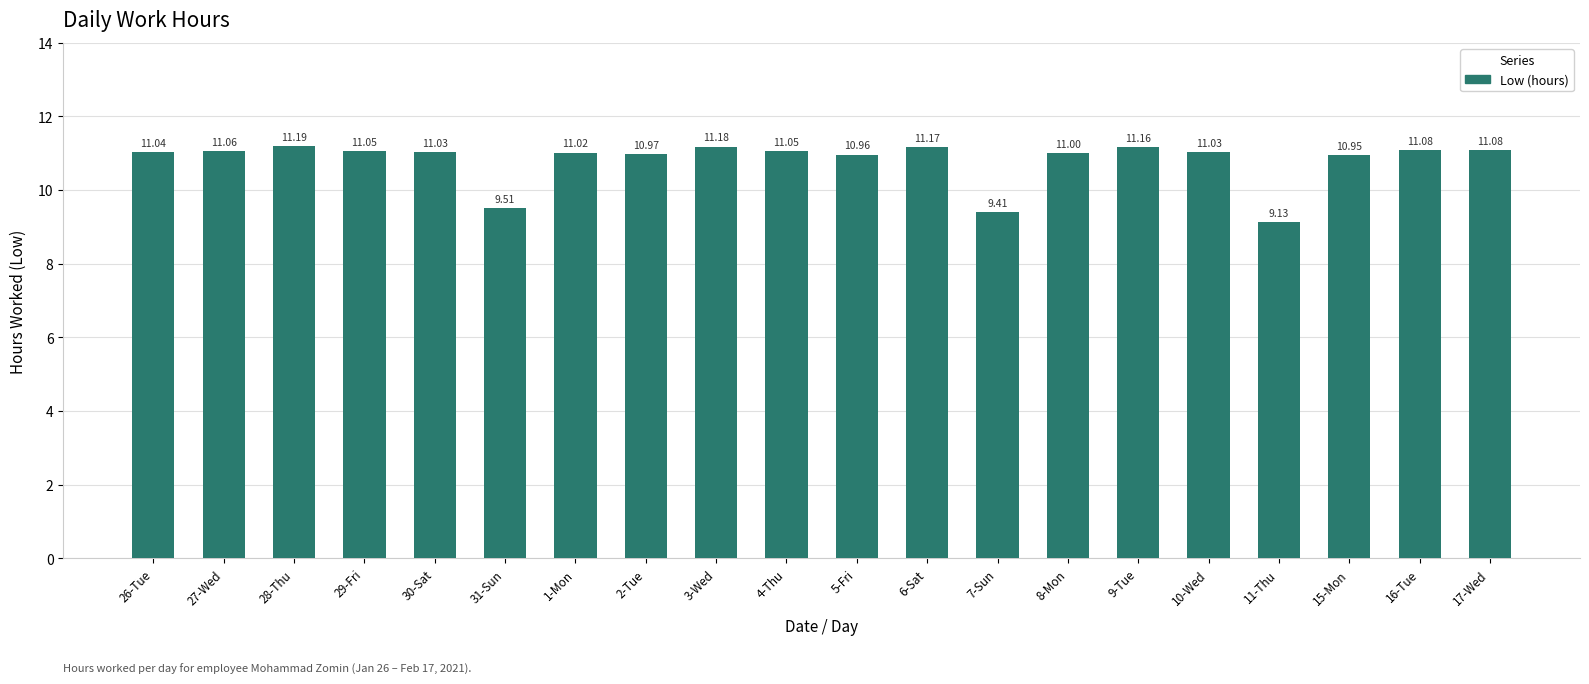

What is the ratio of the value at 9-Tue to the value at 5-Fri?

1.0